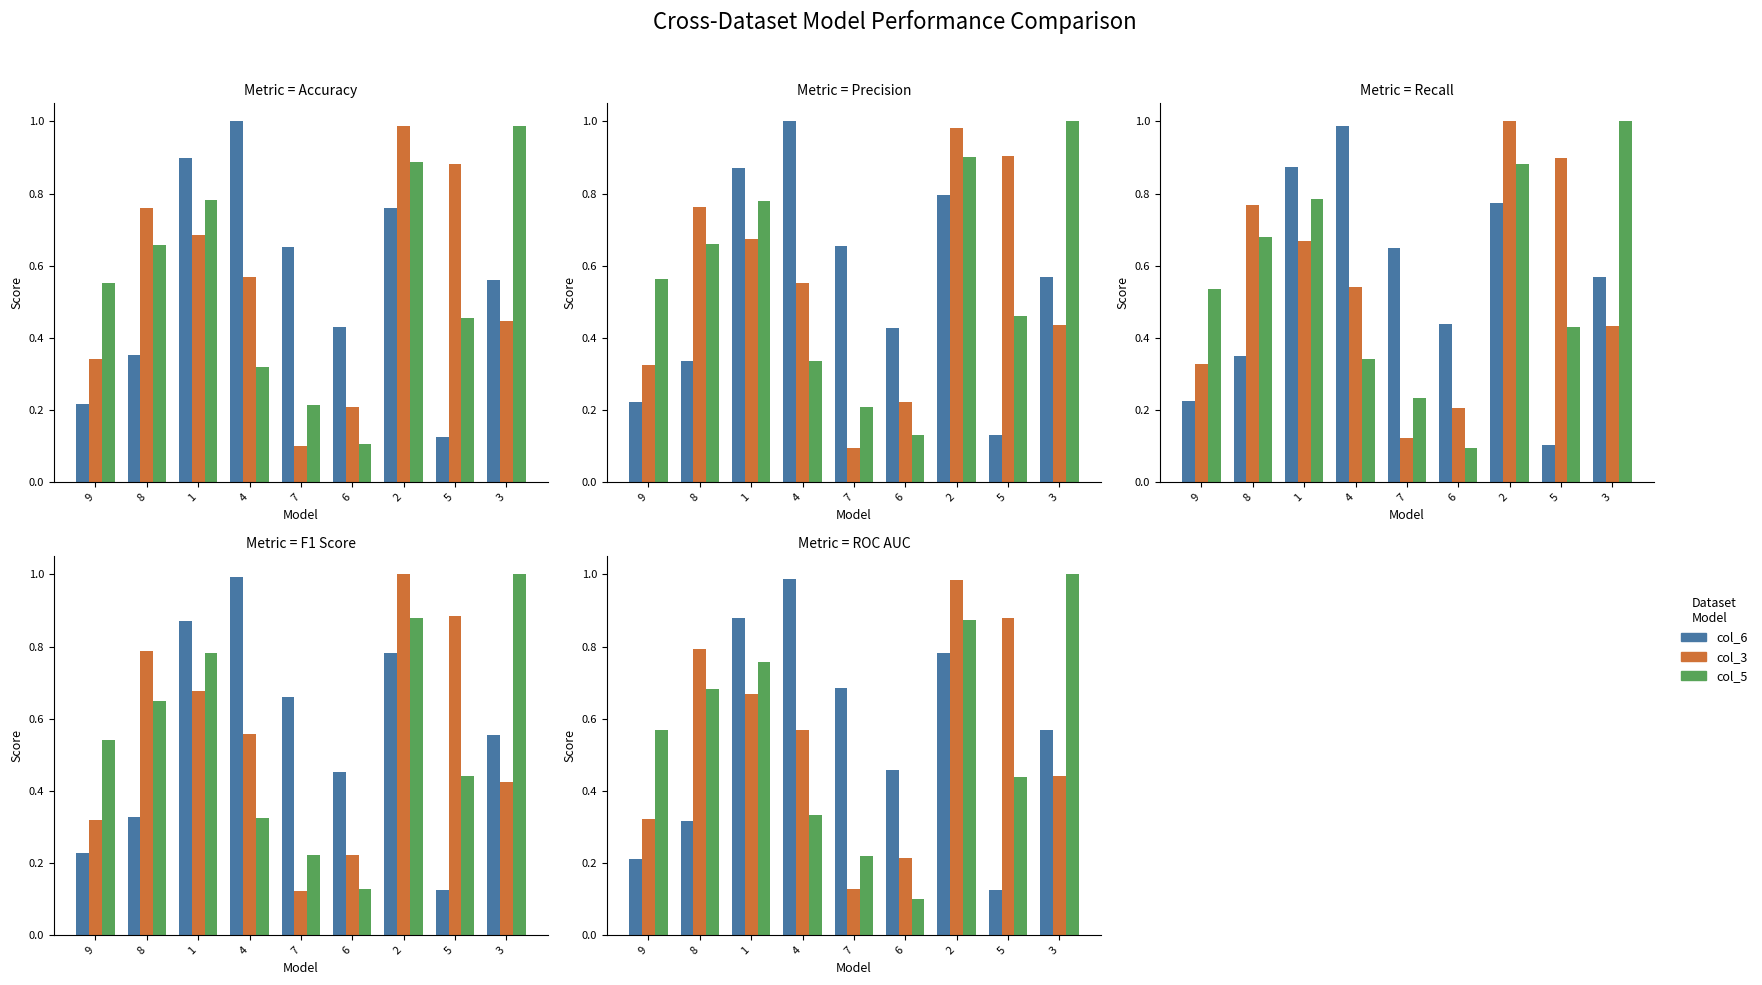

What is the difference between the second highest and minimum values in the col_6 series?

0.8